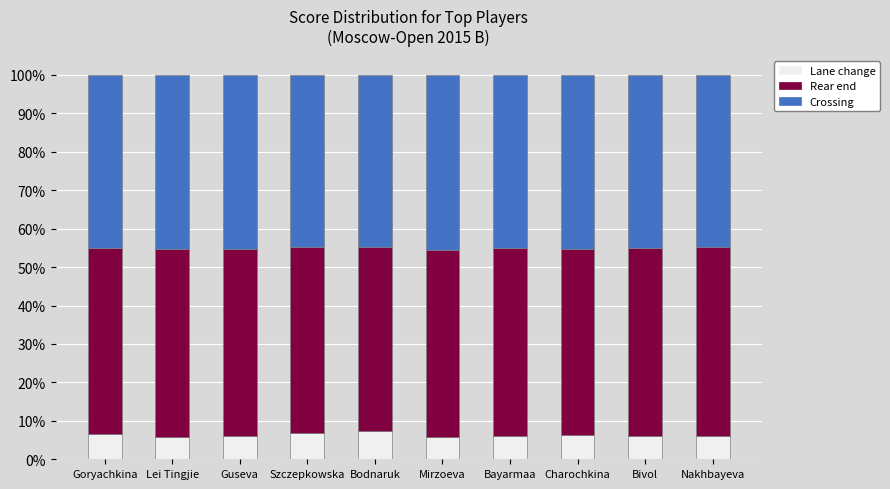

Are the bars grouped side by side (vs. stacked)?

No